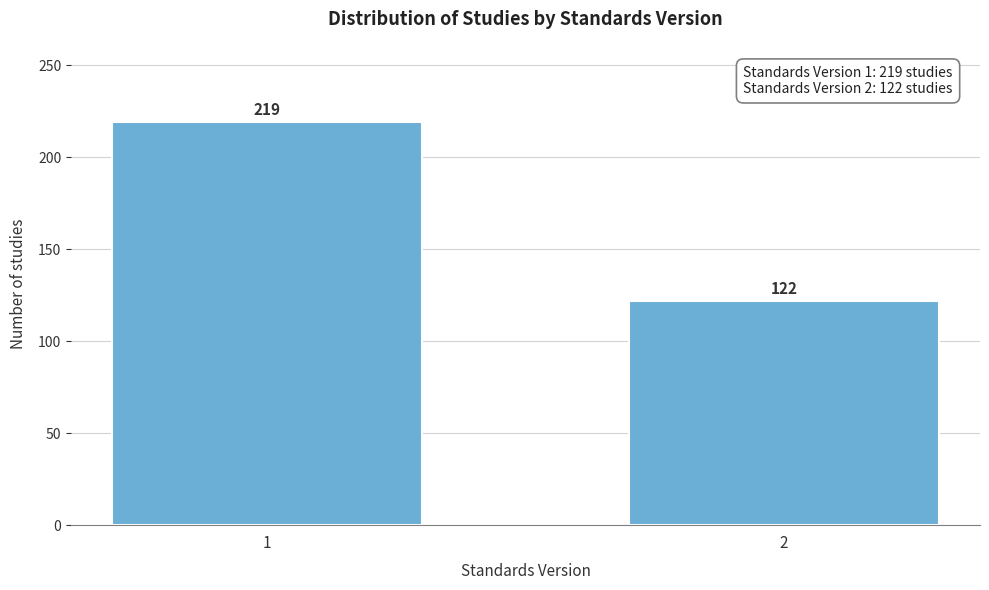

Reading left to right, what are all the values shown in this chart?

219	122